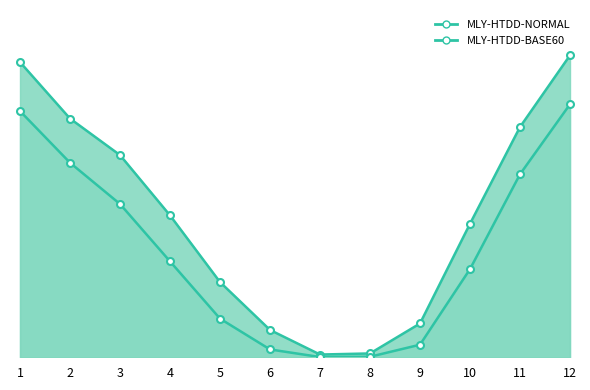

At which category is the sum across all series the highest?

12